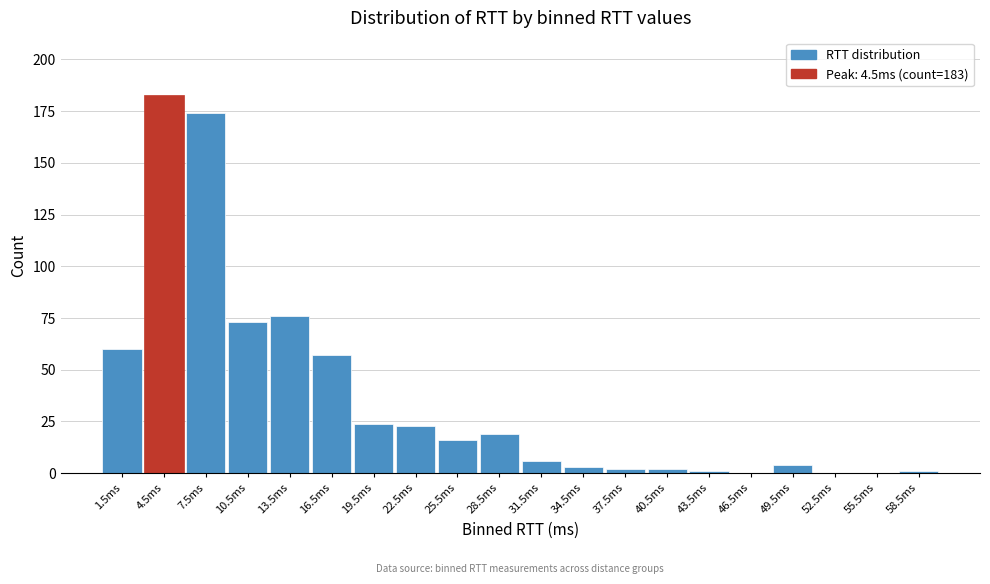

Reading left to right, list all the values displayed in this chart.

1.5ms=60	4.5ms=183	7.5ms=174	10.5ms=73	13.5ms=76	16.5ms=57	19.5ms=24	22.5ms=23	25.5ms=16	28.5ms=19	31.5ms=6	34.5ms=3	37.5ms=2	40.5ms=2	43.5ms=1	46.5ms=0	49.5ms=4	52.5ms=0	55.5ms=0	58.5ms=1